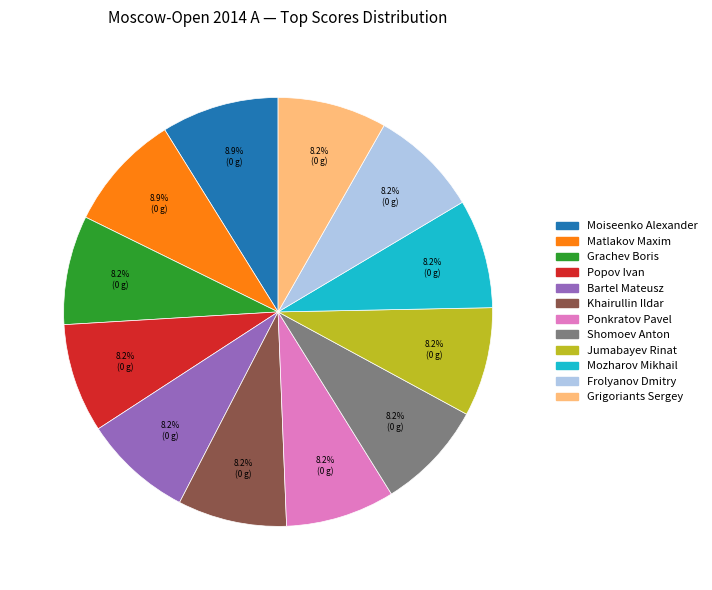

To the nearest percent, what portion does Khairullin Ildar represent?

8%